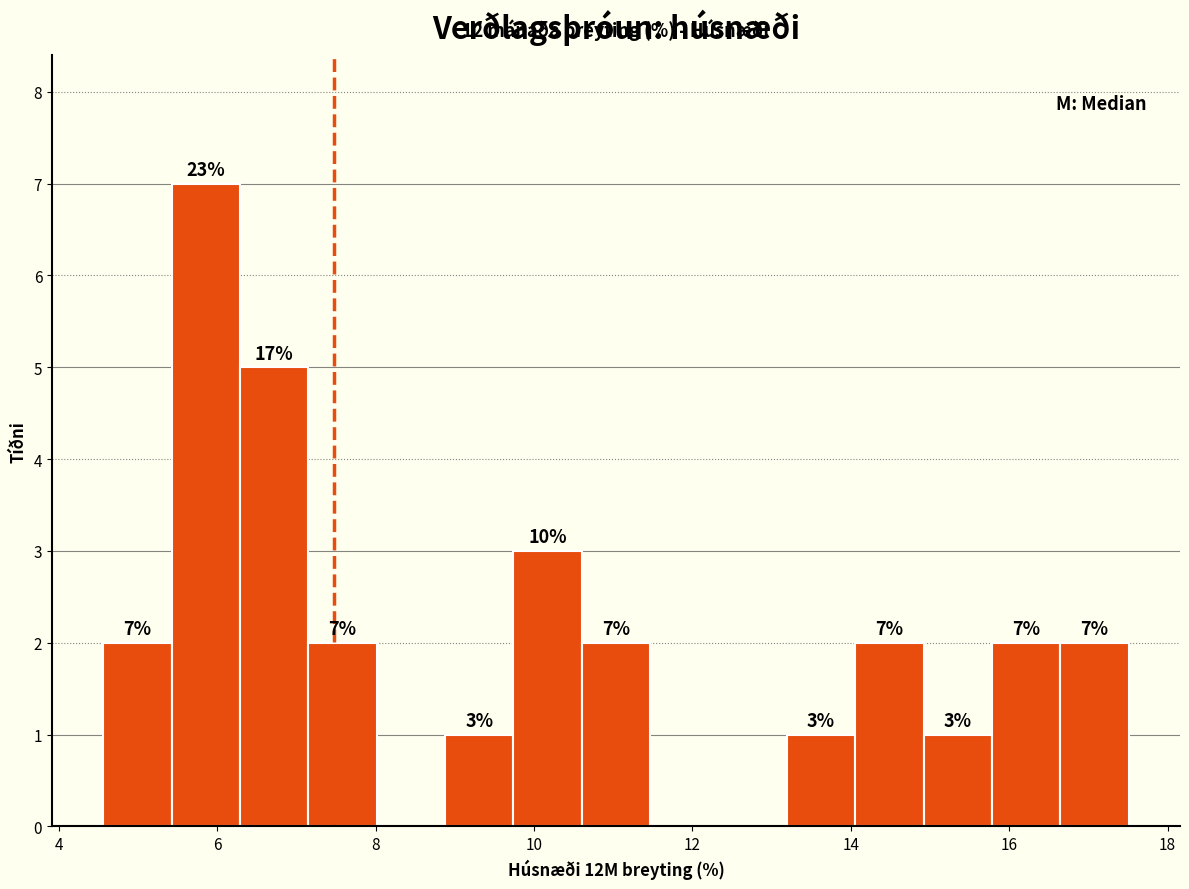

Which range on the x-axis has the tallest bar?

5.4 to 6.2